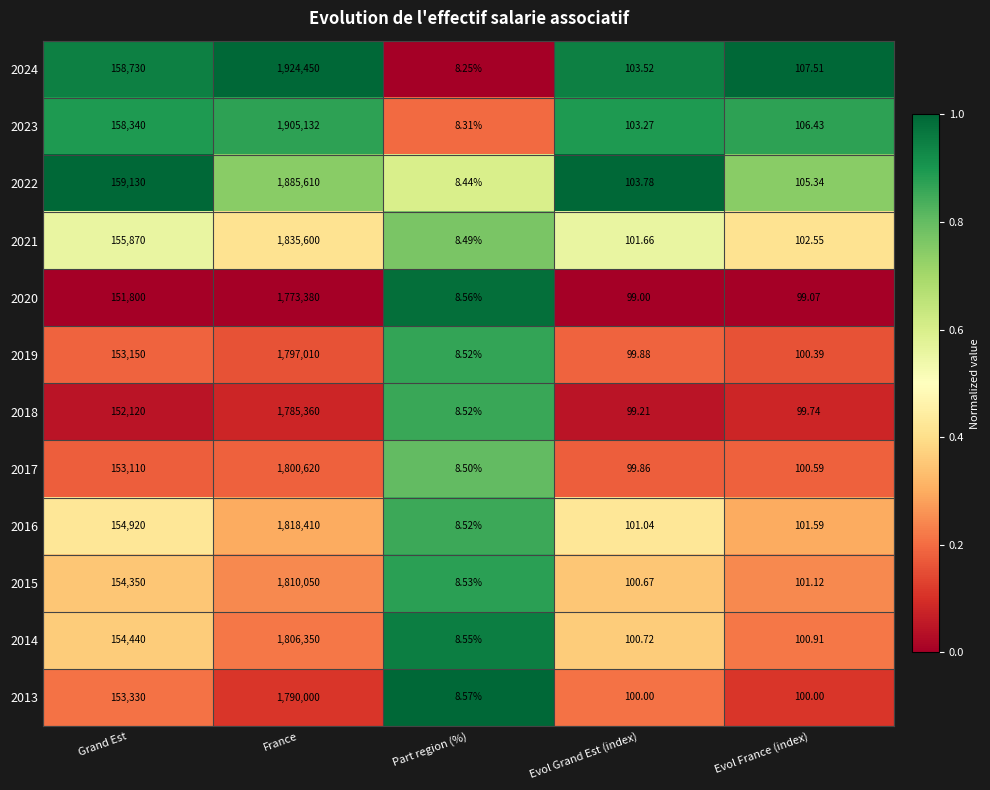

Where does the 2020 series first go above 99?

Grand Est